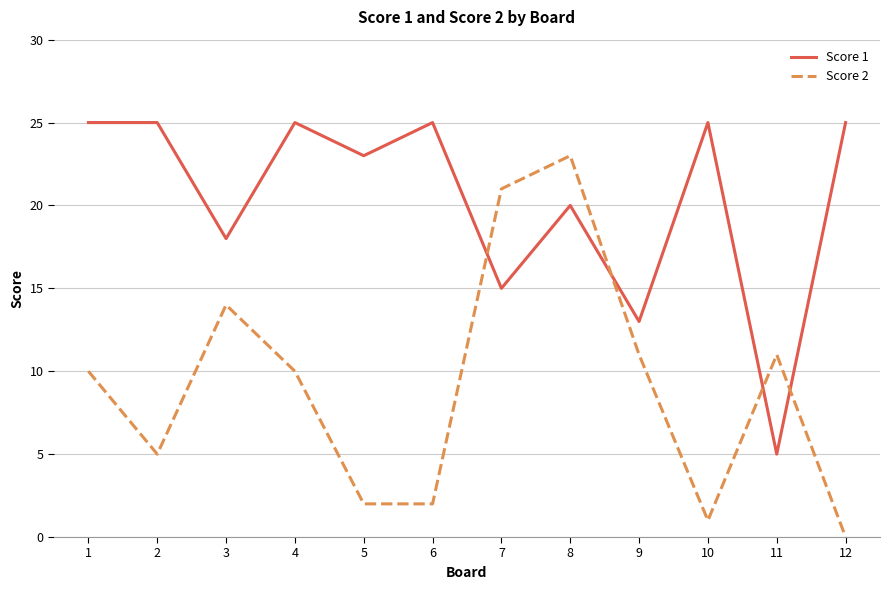

Is it true that Score 1 equals 20 at 9?

False